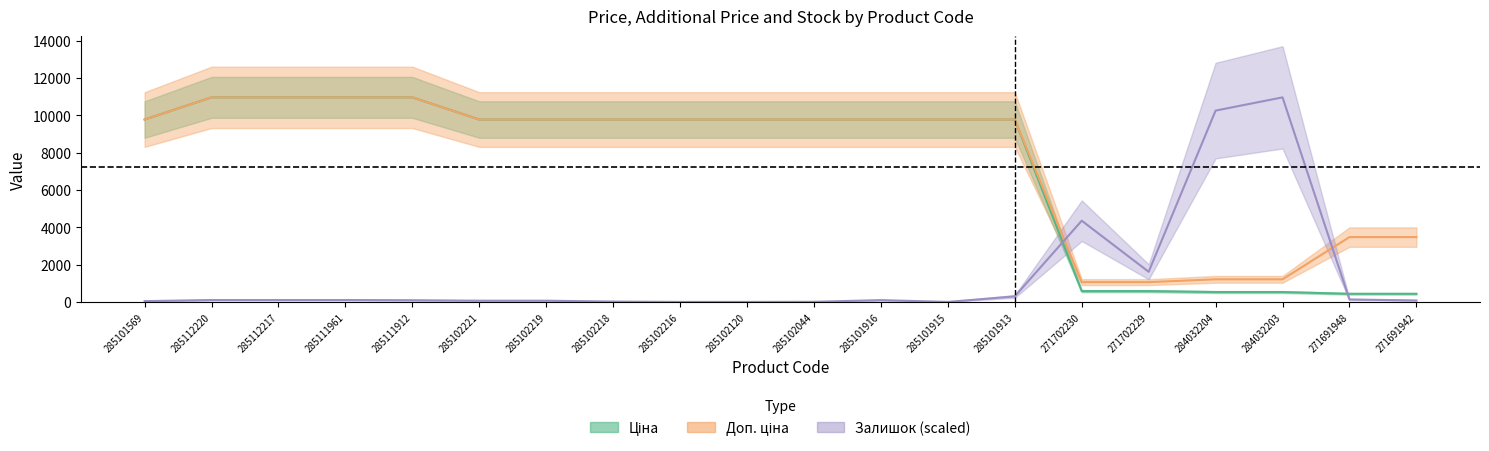

At which category is the sum across all series the highest?

285112220